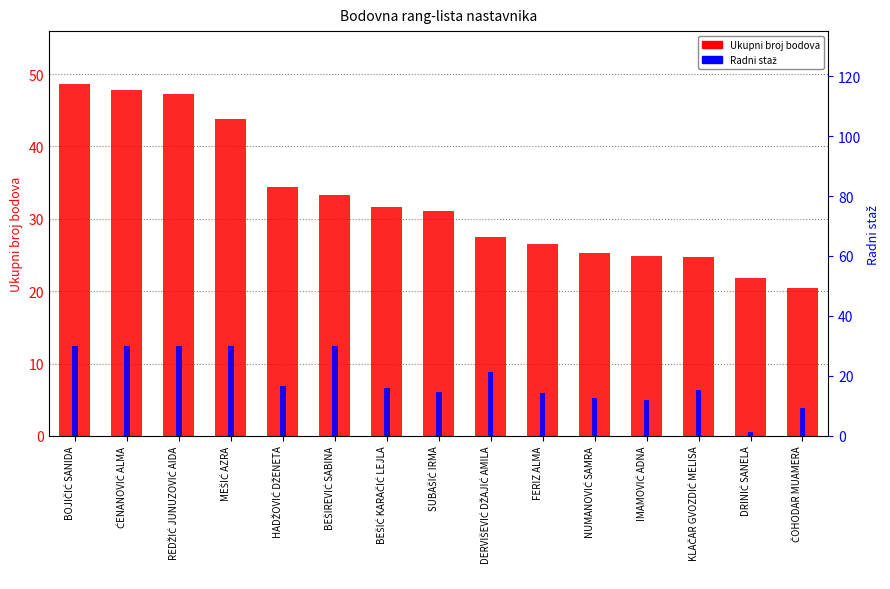

What value does the Ukupni broj bodova series have at HADŽOVIĆ DŽENETA?

34.4